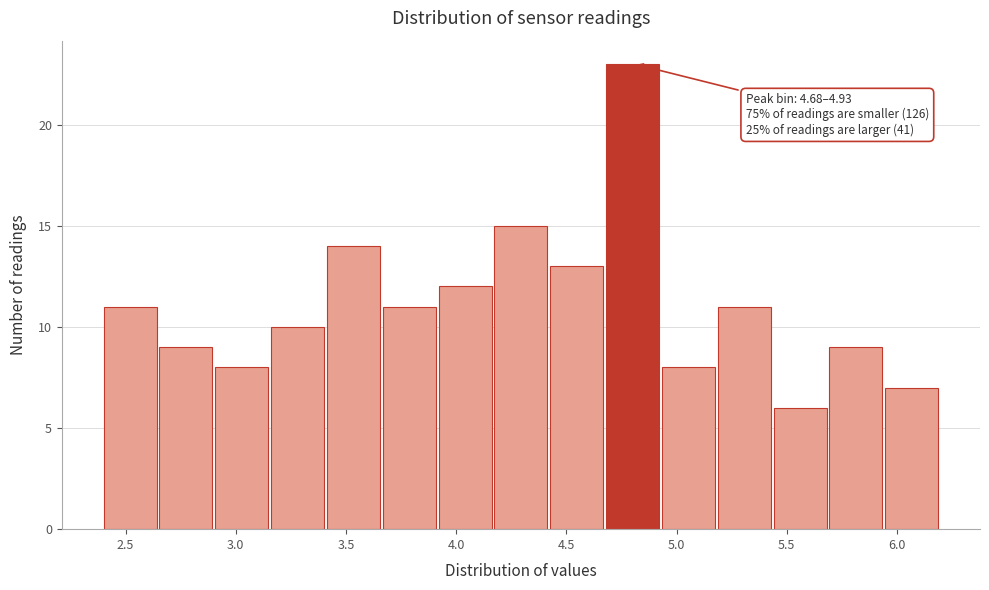

Which range on the x-axis has the tallest bar?

4.70 to 4.95